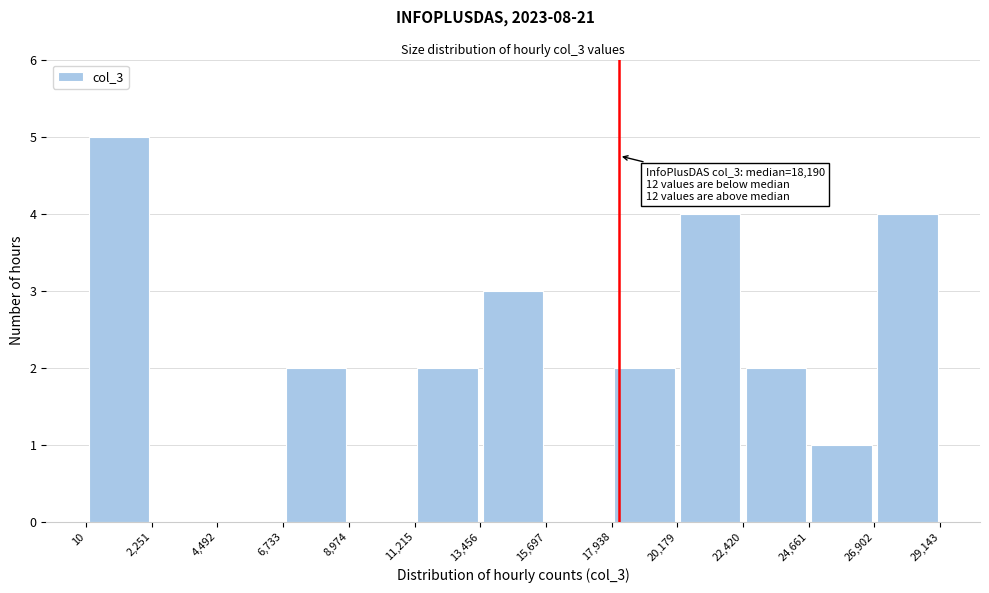

Which range on the x-axis has the tallest bar?

10 to 2,251